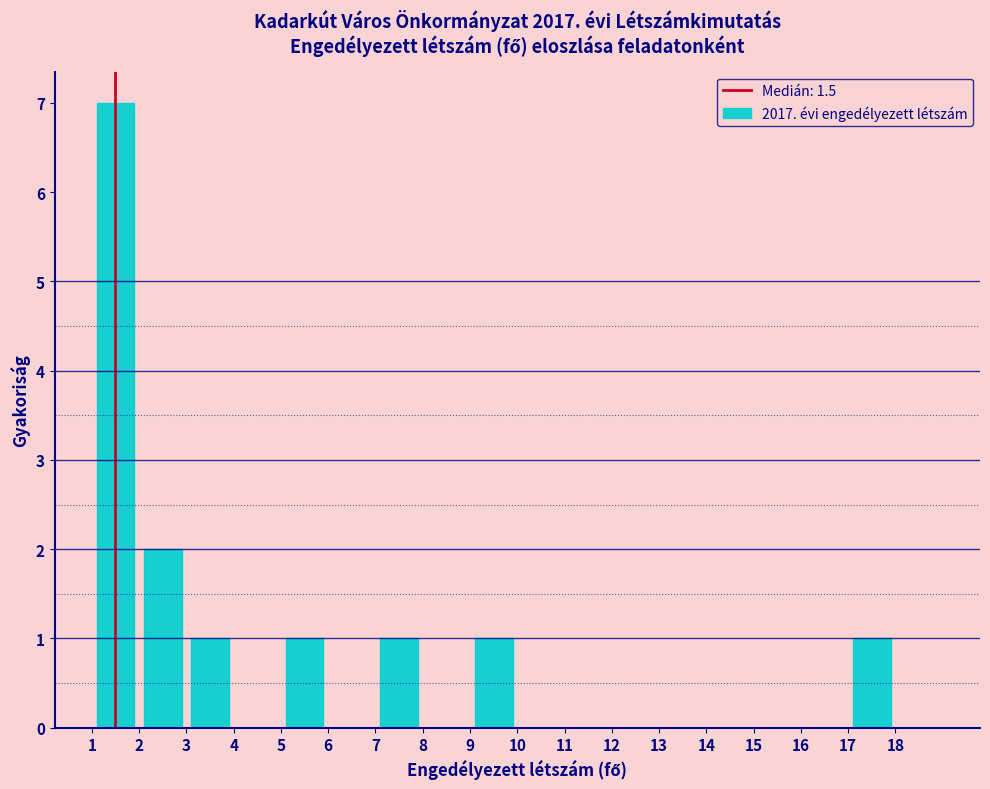

How tall is the bar that spans 17 to 18 on the x-axis? The values are not printed on the chart, so give them approximately, as read against the axis.

1